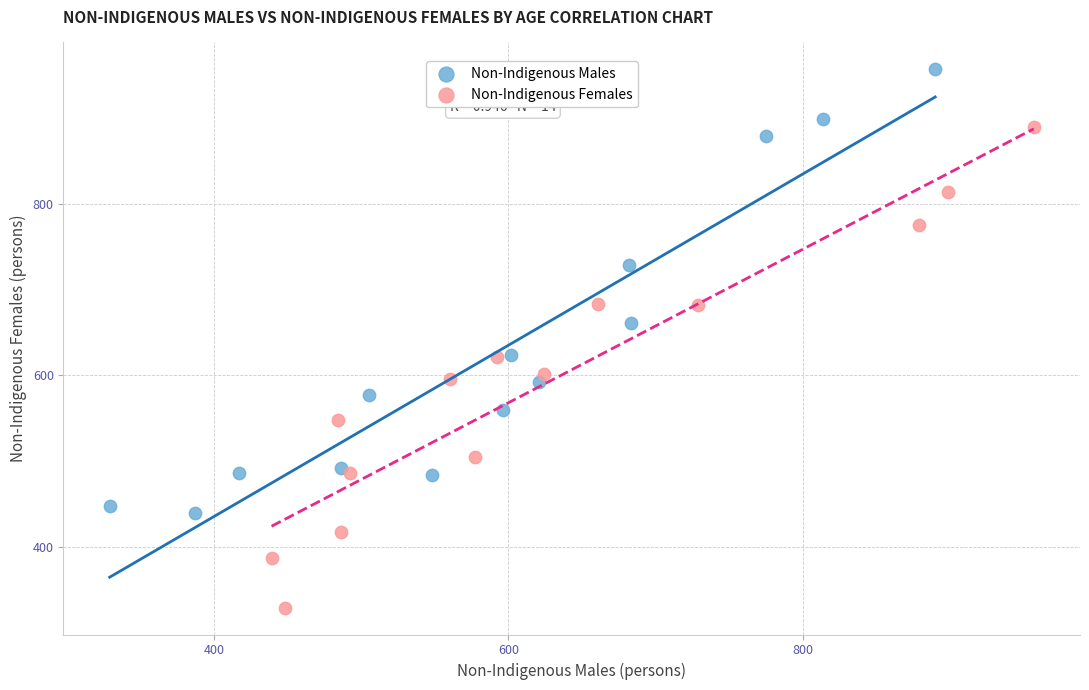

Which series contains the lowest Y value?

Non-Indigenous Females